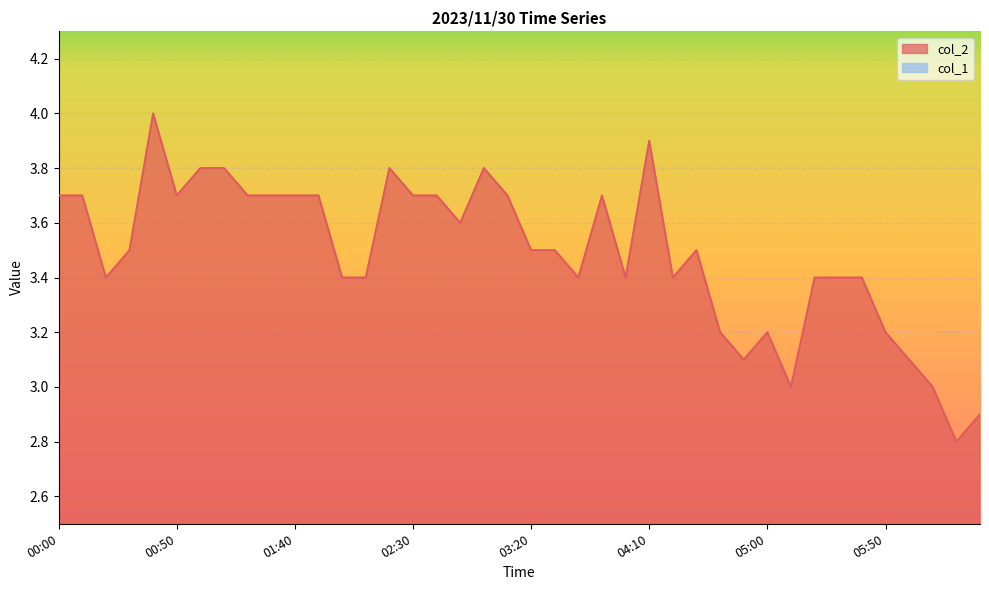

What is the label of the 36th point from the right?

00:40